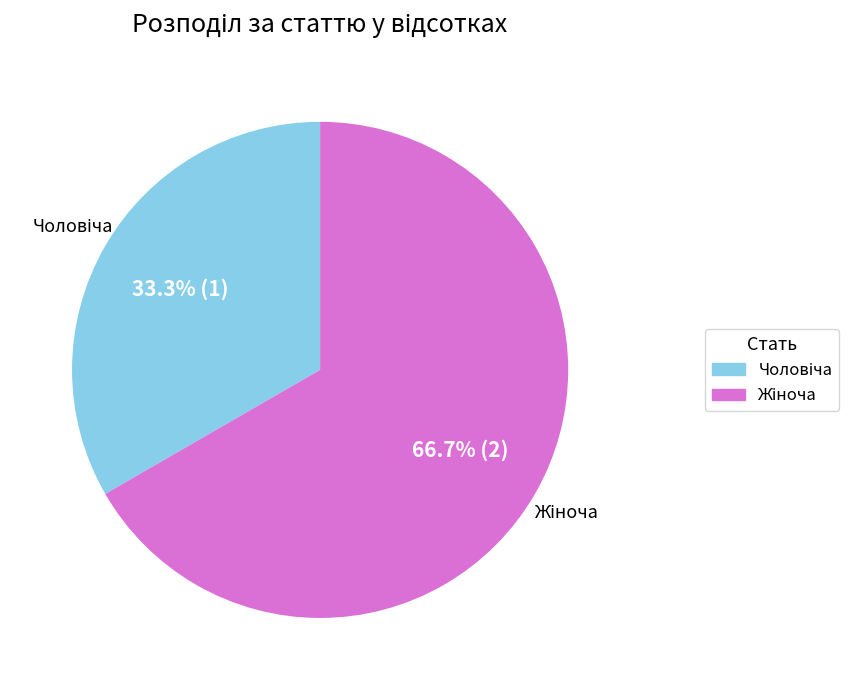

Is there any slice that represents more than half of the pie?

Yes